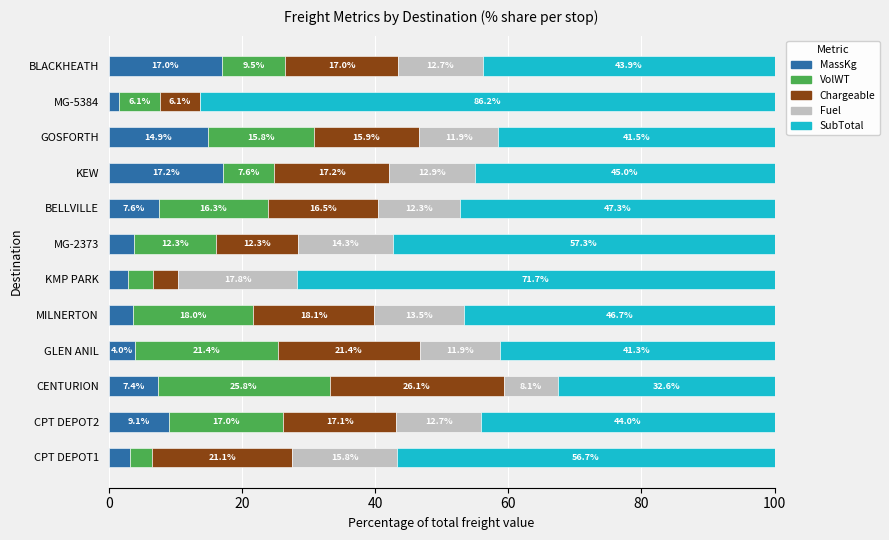

What are all the series names shown in the legend?

MassKg, VolWT, Chargeable, Fuel, SubTotal